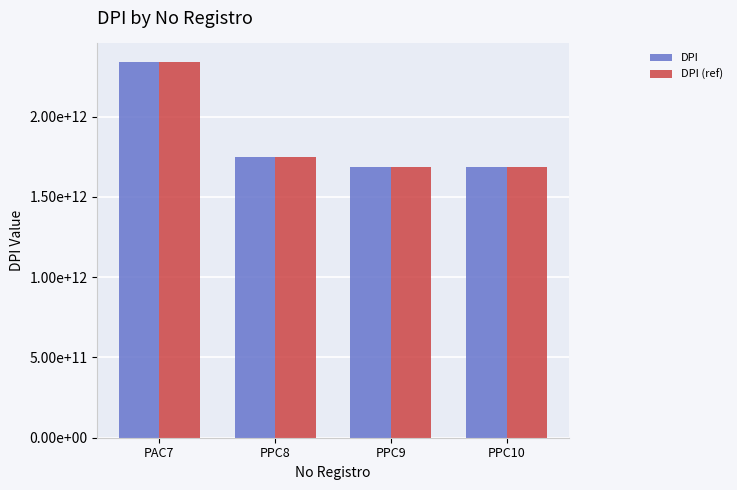

What is the difference between the second highest and second lowest values in the DPI series?

61863481503